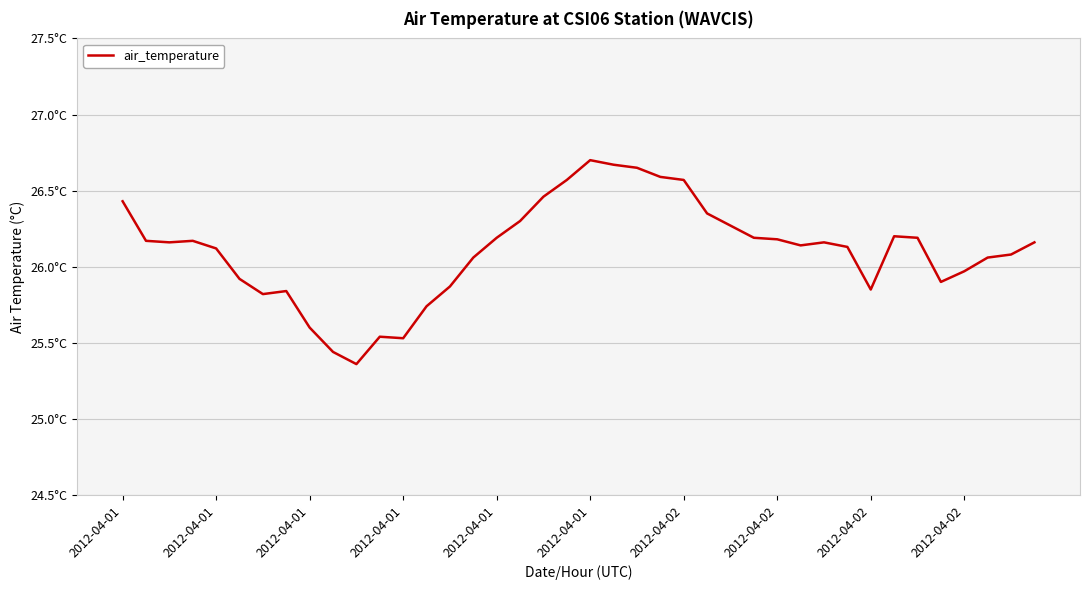

At which category does the data reach its first local valley?

2012-04-01